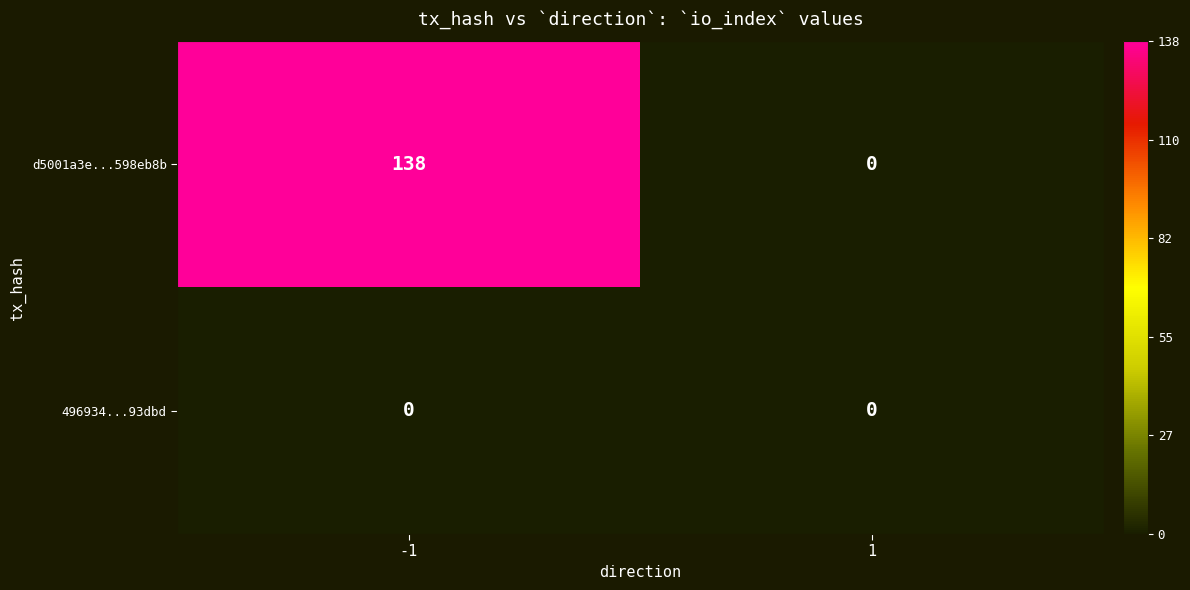

What is the highest value of the d5001a3e...598eb8b series?

138